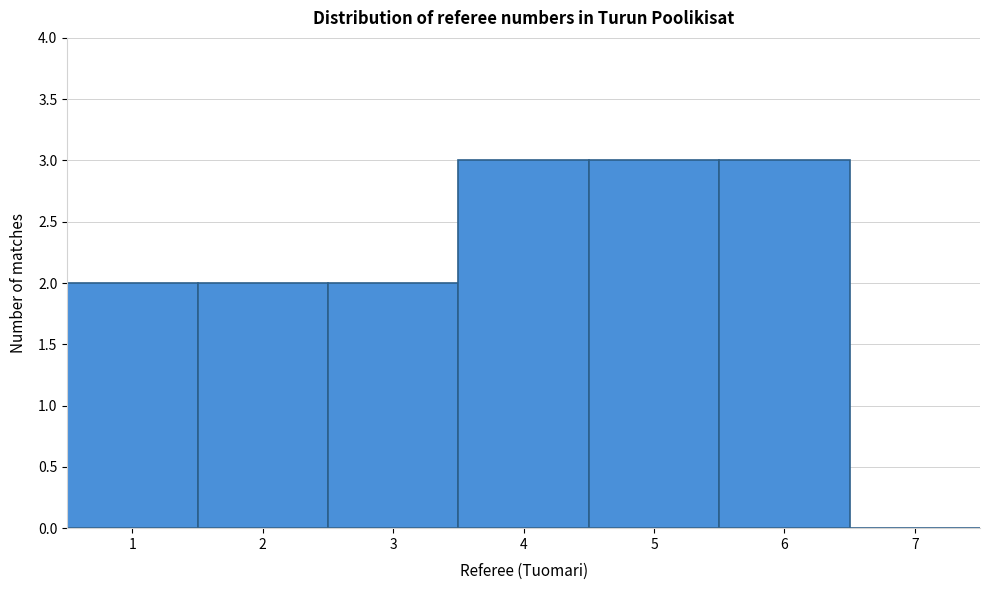

Reading left to right, transcribe this chart: for each bar, give the range it covers on the x-axis and its height. The values are not printed on the chart, so give them approximately, as read against the axis.

0.5 to 1.5: 2
1.5 to 2.5: 2
2.5 to 3.5: 2
3.5 to 4.5: 3
4.5 to 5.5: 3
5.5 to 6.5: 3
6.5 to 7.5: 0